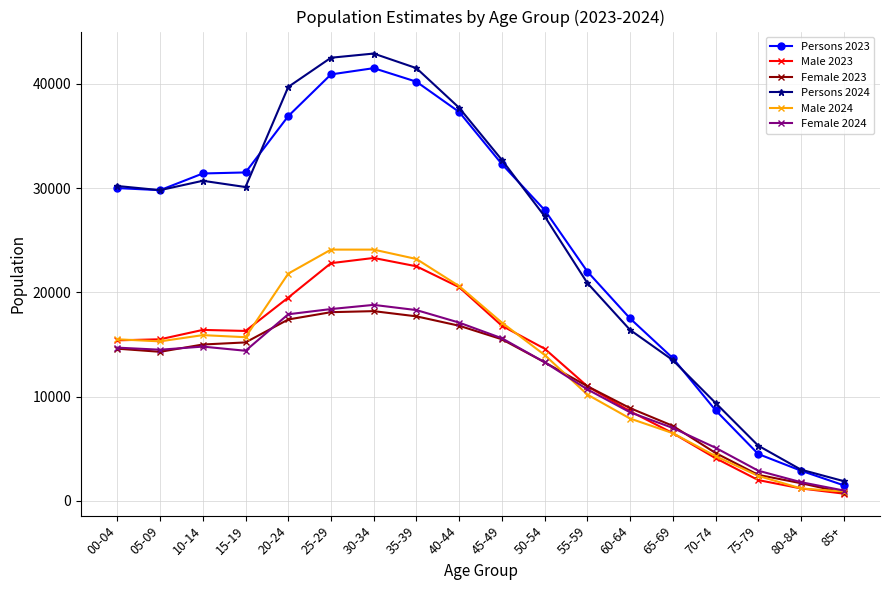

True or false: Female 2023 and Persons 2024 intersect in this chart.

False